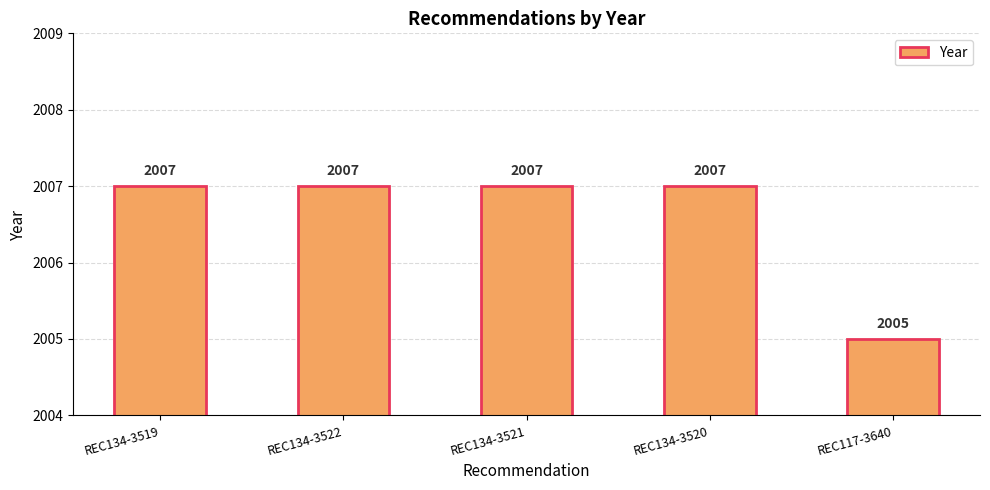

Count the values in the range 2007 to 2008.

4